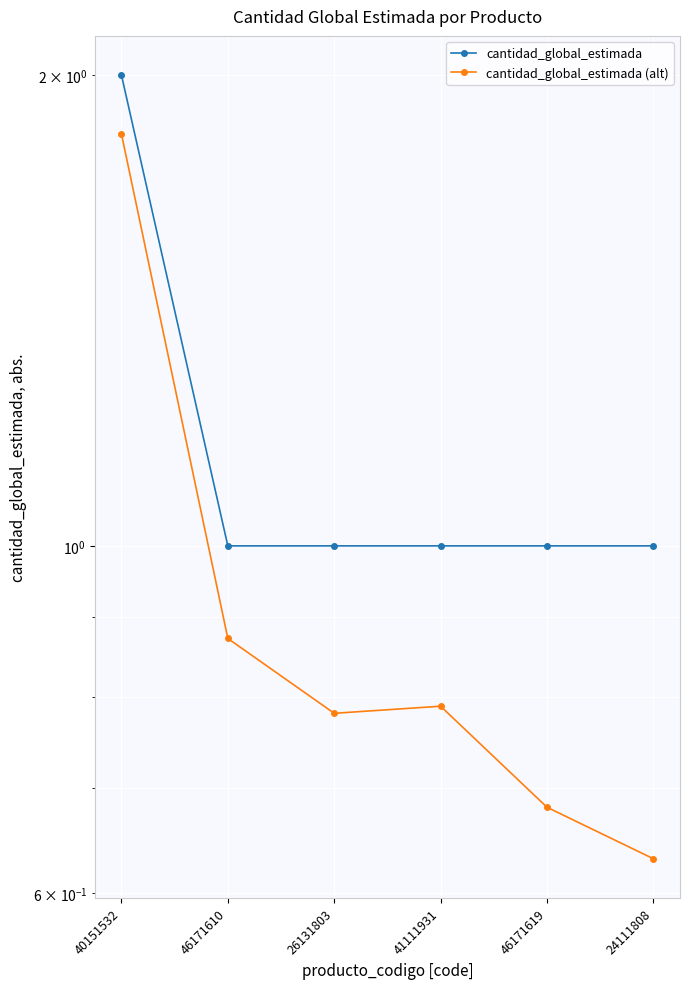

Reading right to left, list all the values displayed in this chart.

cantidad_global_estimada: 24111808=1.0	46171619=1.0	41111931=1.0	26131803=1.0	46171610=1.0	40151532=2.0
cantidad_global_estimada (alt): 24111808=0.6	46171619=0.7	41111931=0.8	26131803=0.8	46171610=0.9	40151532=1.8